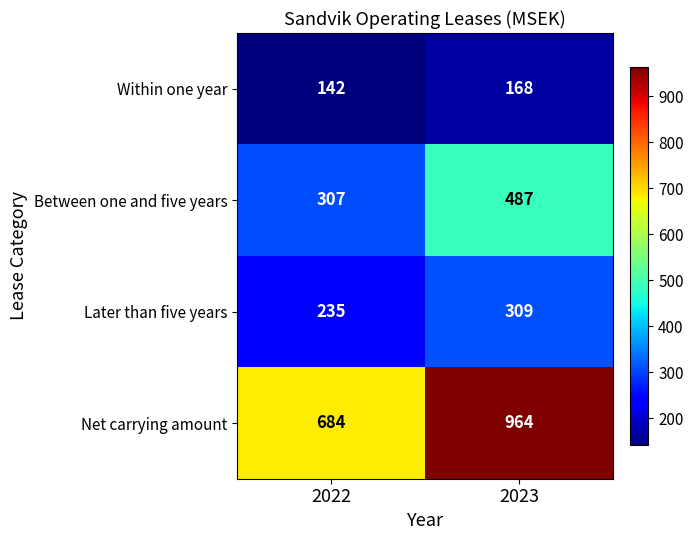

What is the sum of all Within one year values?

310